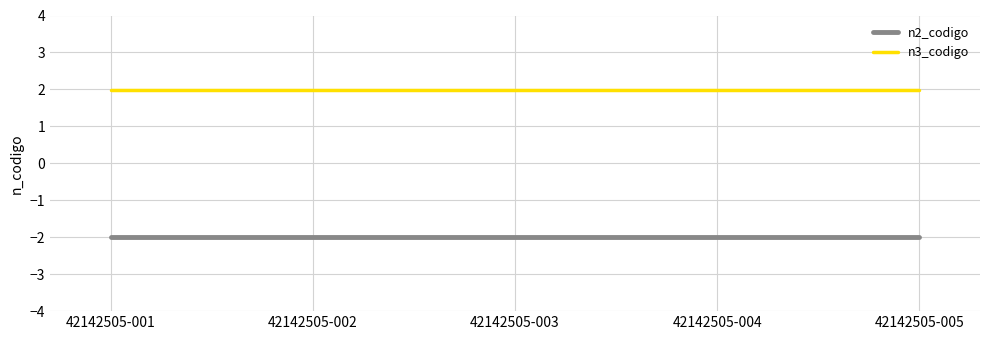

True or false: n3_codigo and n2_codigo intersect in this chart.

False